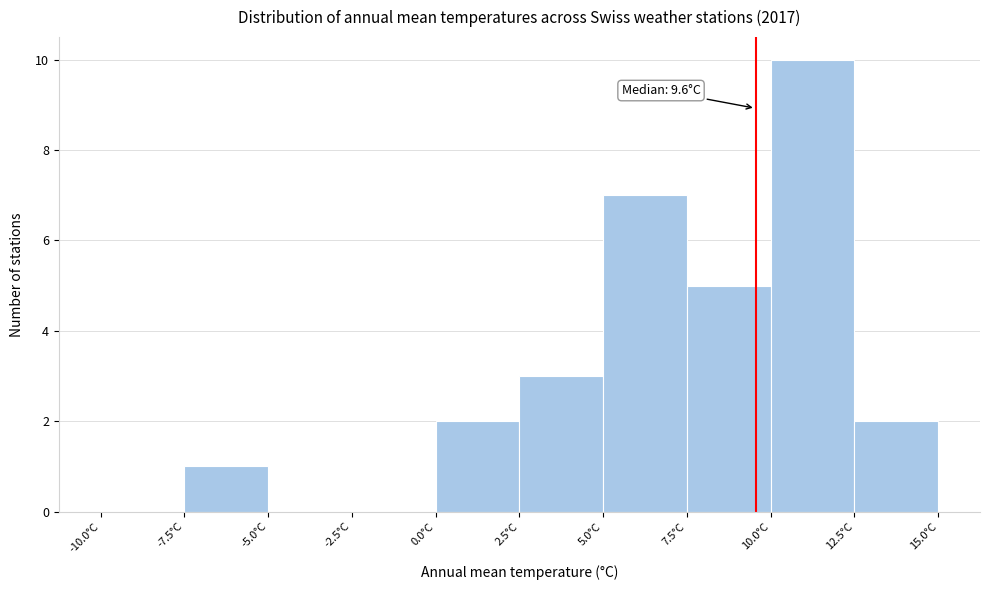

Over which range of the x-axis is the bar tallest?

10.0 to 12.5